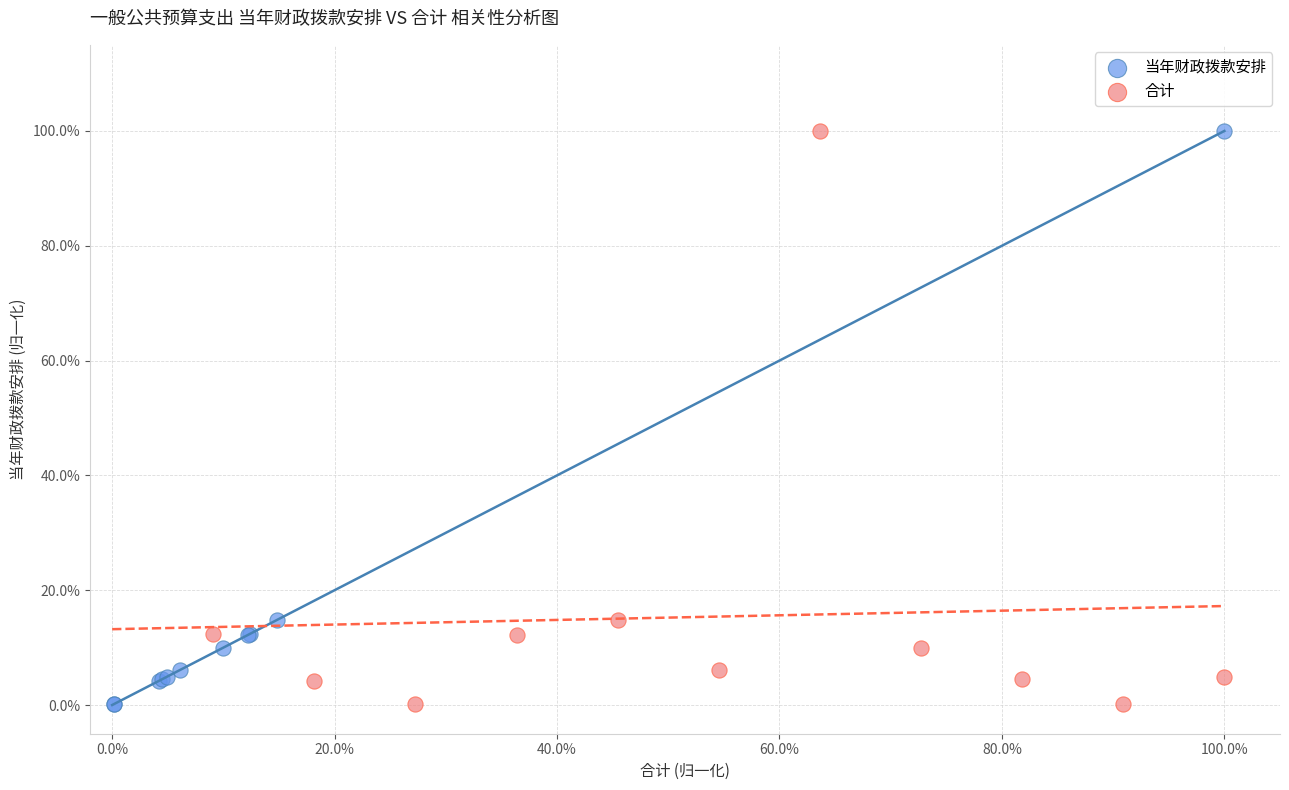

What are all the series names shown in the legend?

当年财政拨款安排, 合计